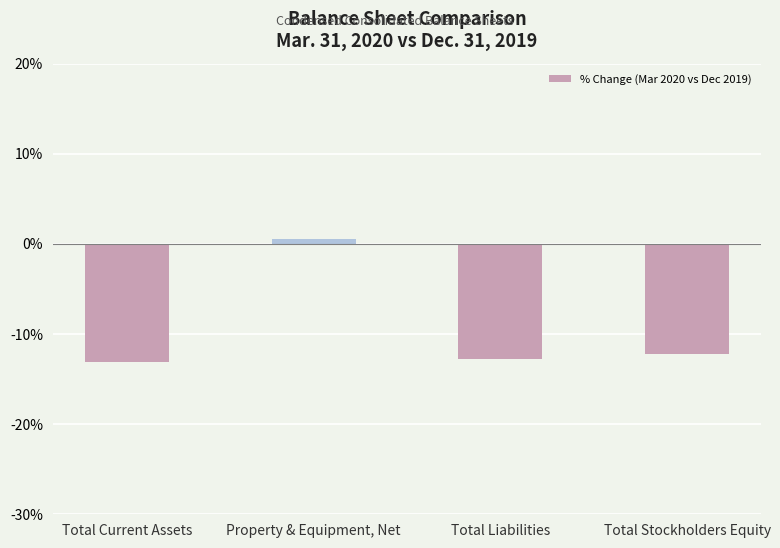

What is the difference between the maximum and minimum values?

13.7